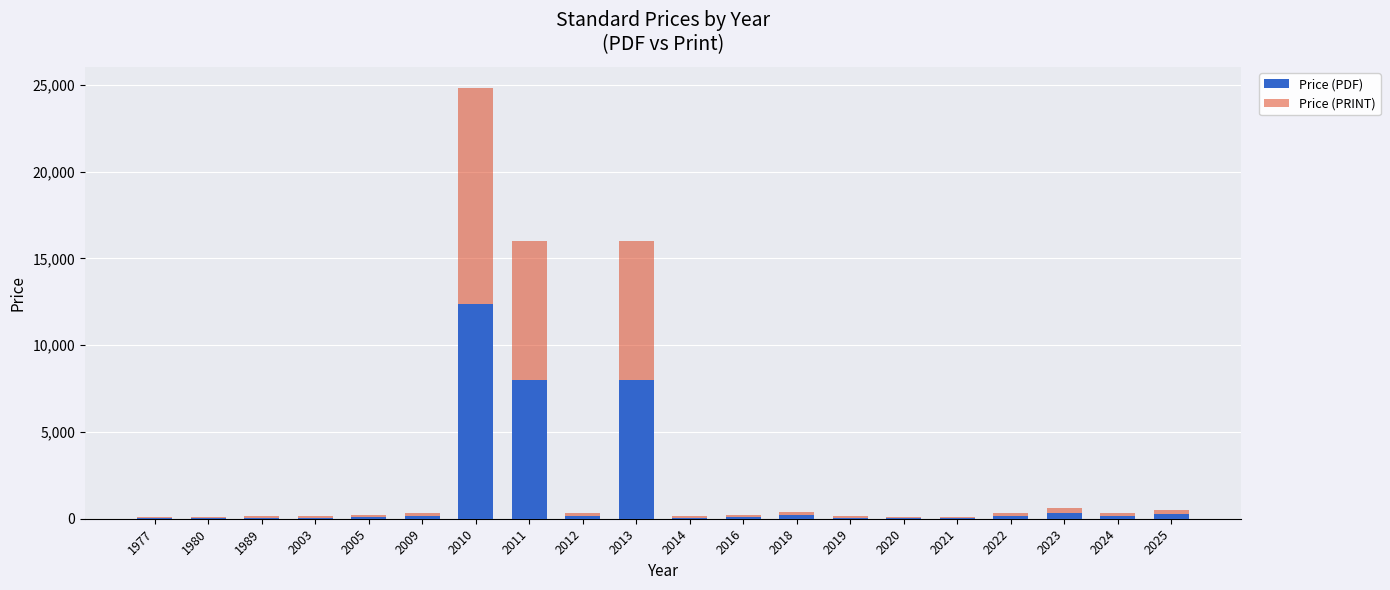

At which category is the sum across all series the highest?

2010